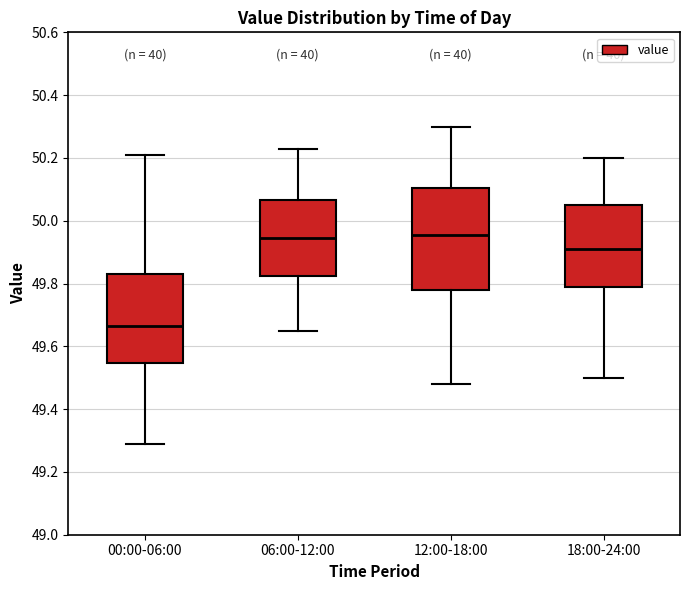

Which box has the lowest median line?

00:00-06:00